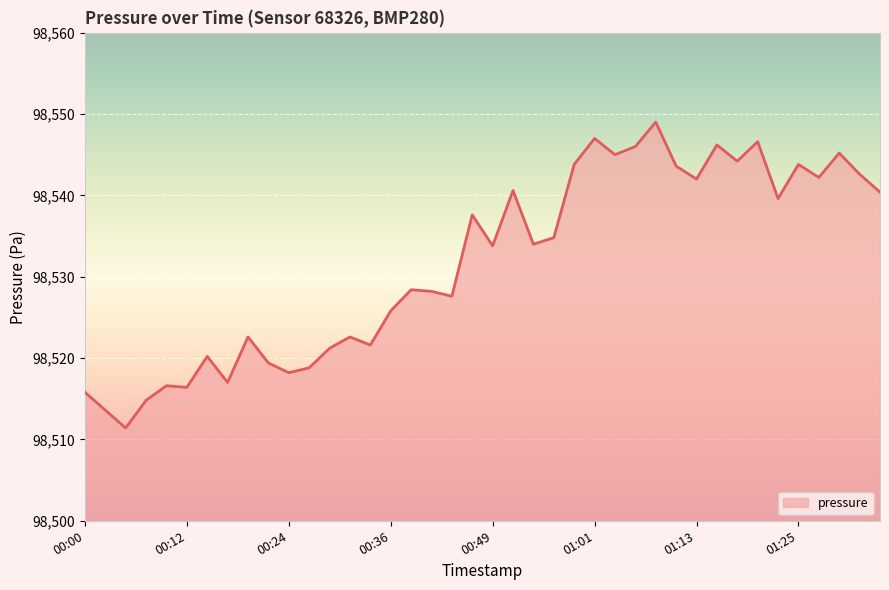

What is the maximum value shown in the chart?

98549.0